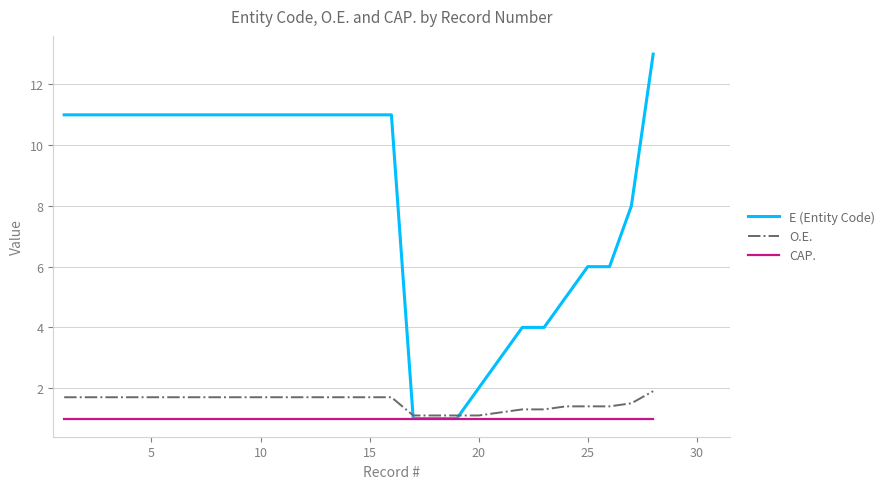

Reading left to right, what are all the values shown in this chart?

E (Entity Code): 11.0	11.0	11.0	11.0	11.0	11.0	11.0	11.0	11.0	11.0	11.0	11.0	11.0	11.0	11.0	11.0	1.0	1.0	1.0	2.0	3.0	4.0	4.0	5.0	6.0	6.0	8.0	13.0
O.E.: 1.7	1.7	1.7	1.7	1.7	1.7	1.7	1.7	1.7	1.7	1.7	1.7	1.7	1.7	1.7	1.7	1.1	1.1	1.1	1.1	1.2	1.3	1.3	1.4	1.4	1.4	1.5	1.9
CAP.: 1.0	1.0	1.0	1.0	1.0	1.0	1.0	1.0	1.0	1.0	1.0	1.0	1.0	1.0	1.0	1.0	1.0	1.0	1.0	1.0	1.0	1.0	1.0	1.0	1.0	1.0	1.0	1.0